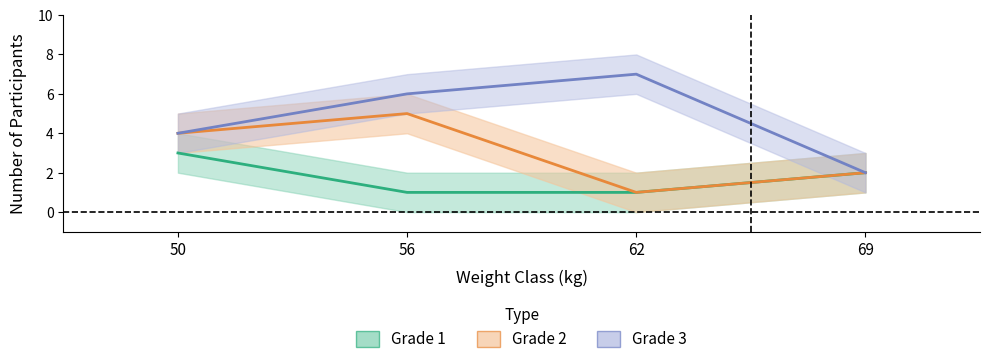

True or false: Grade 1 and Grade 2 intersect in this chart.

False